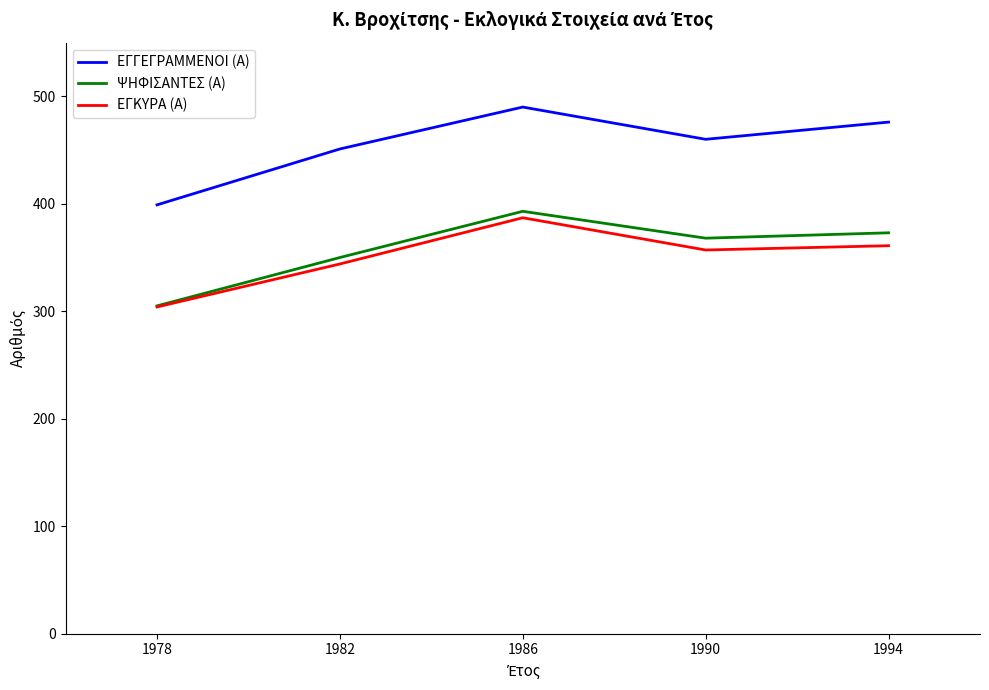

What is the difference between the maximum and minimum values in the ΕΓΚΥΡΑ (Α) series?

83